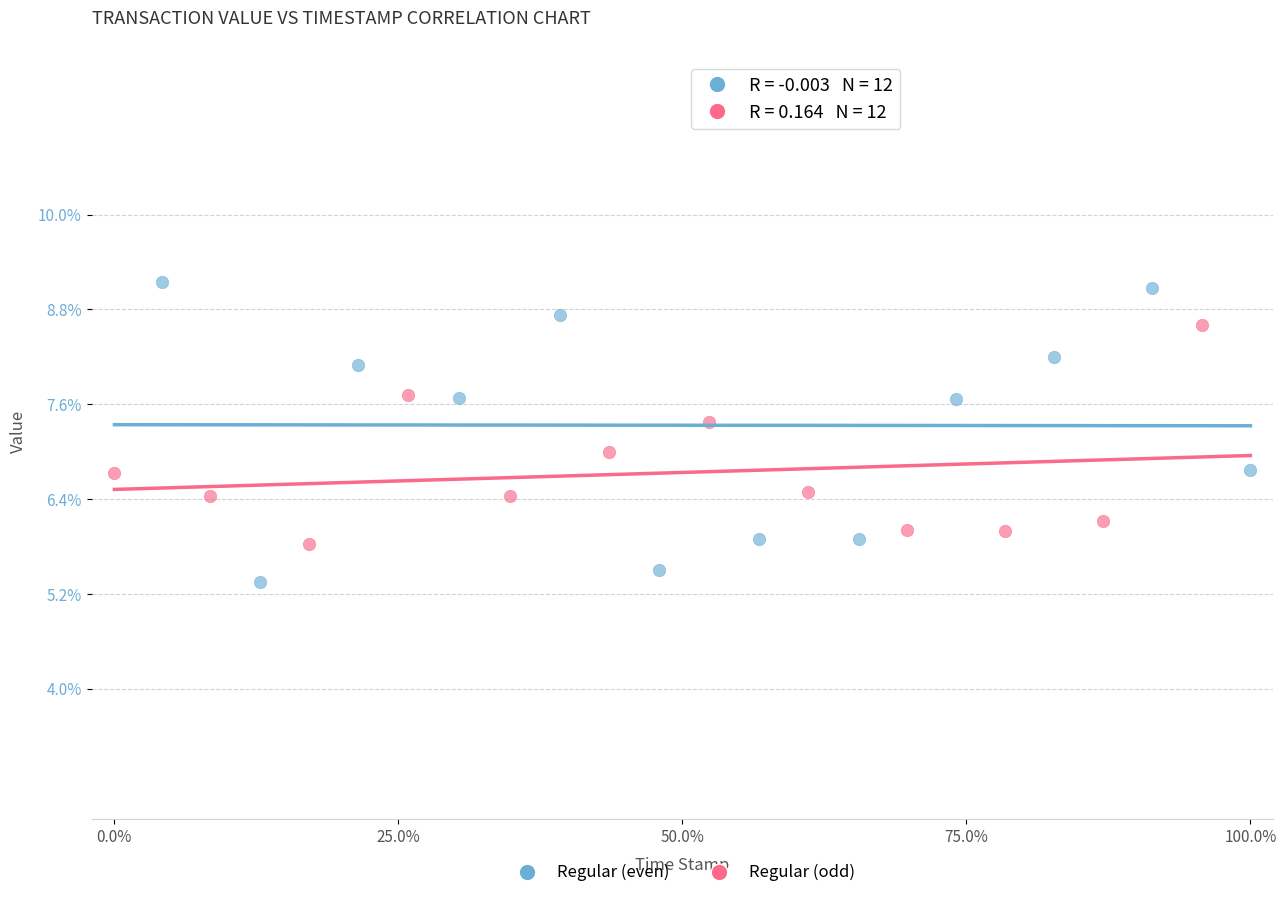

Which series has the largest Y range (max minus min)?

Regular (even)